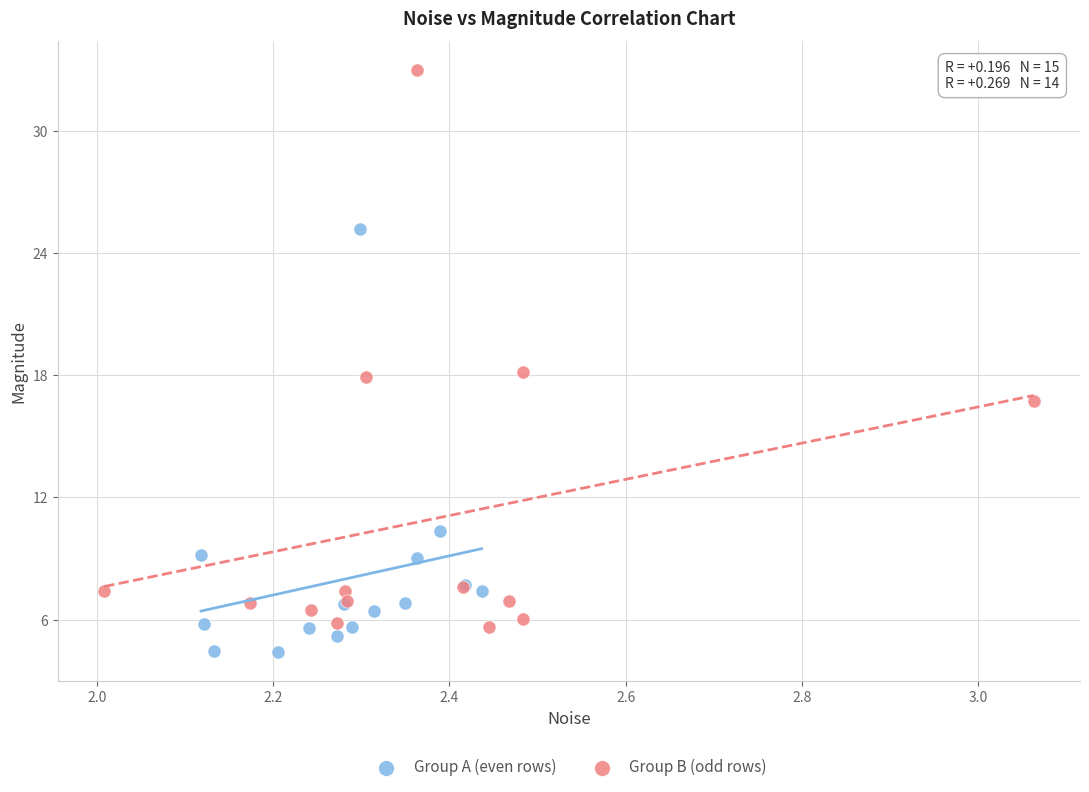

Which series reaches the maximum Y coordinate?

Group B (odd rows)